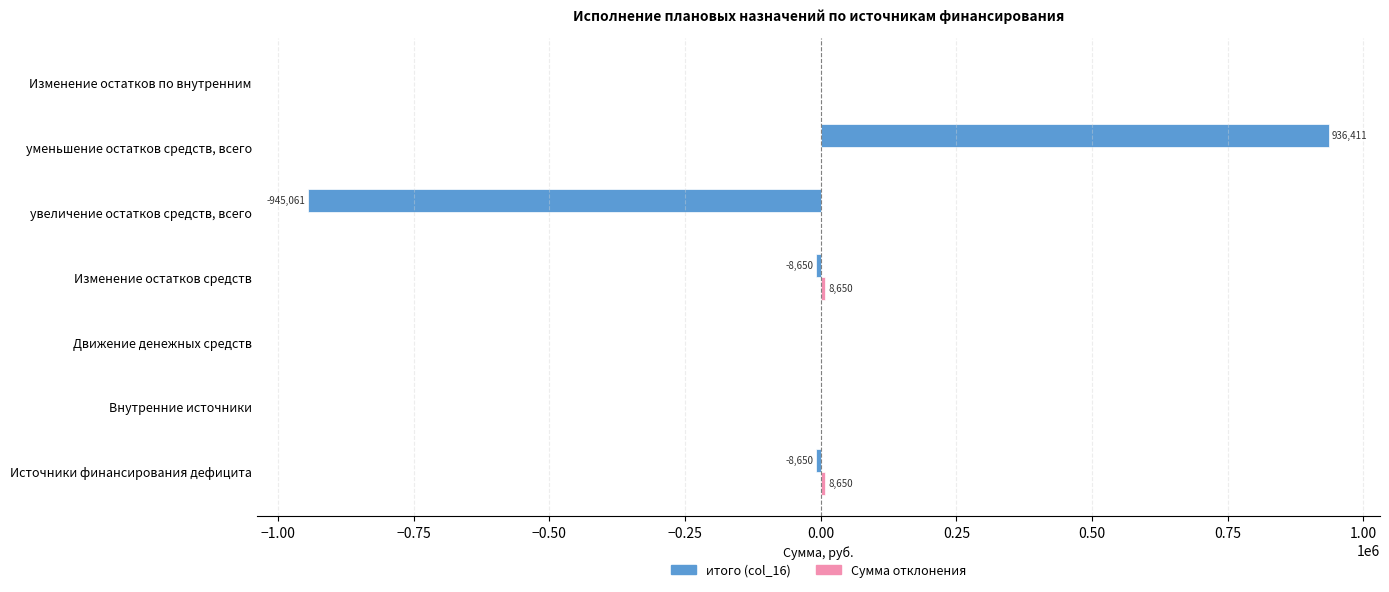

At which category is the sum across all series the highest?

уменьшение остатков средств, всего